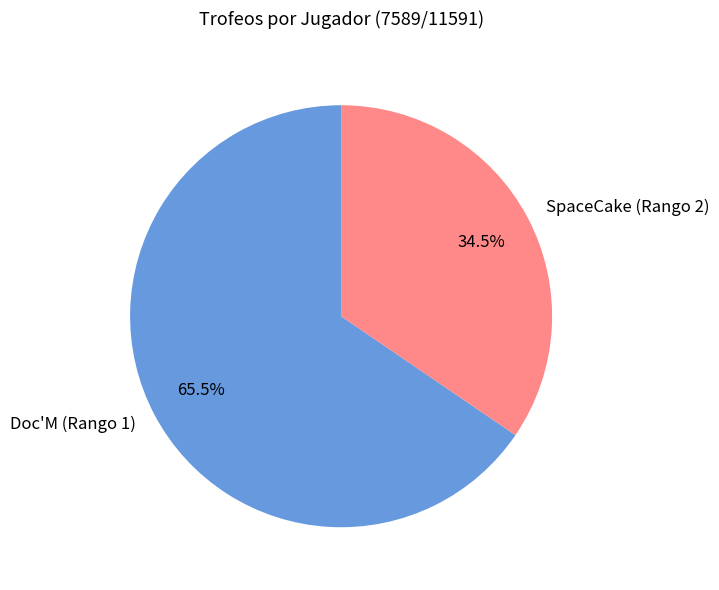

How many segments does this pie chart have?

2